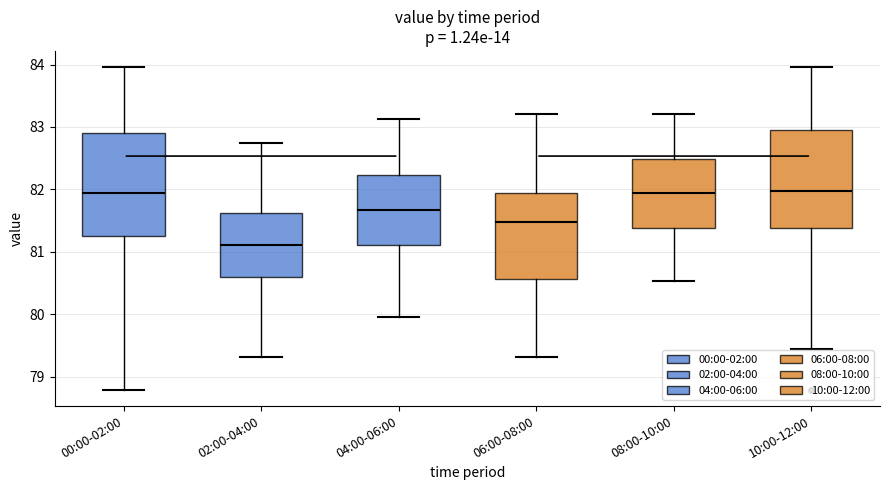

Which box's median line is the lowest?

02:00-04:00